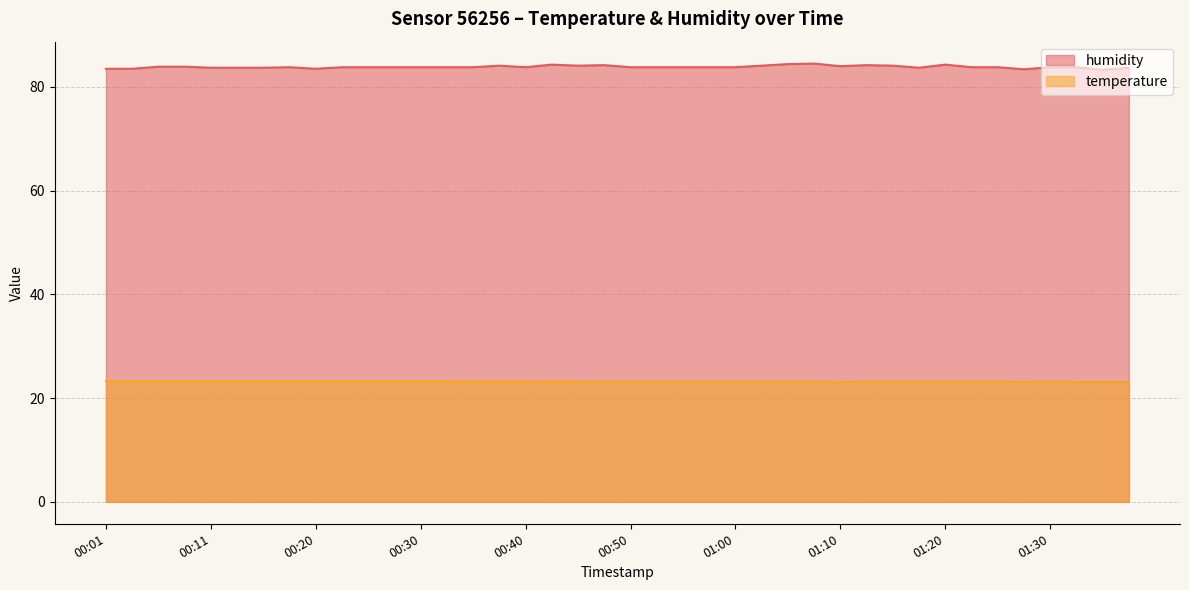

Between 00:45 and 01:22, which is larger?

00:45